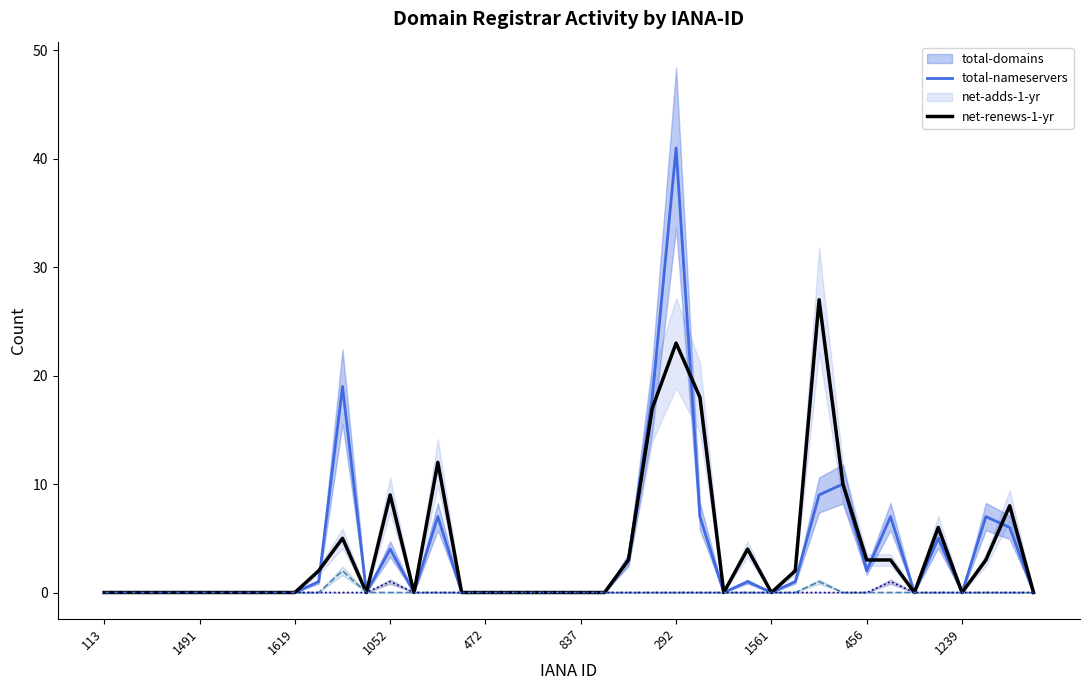

True or false: net-adds-1-yr and total-nameservers intersect in this chart.

False